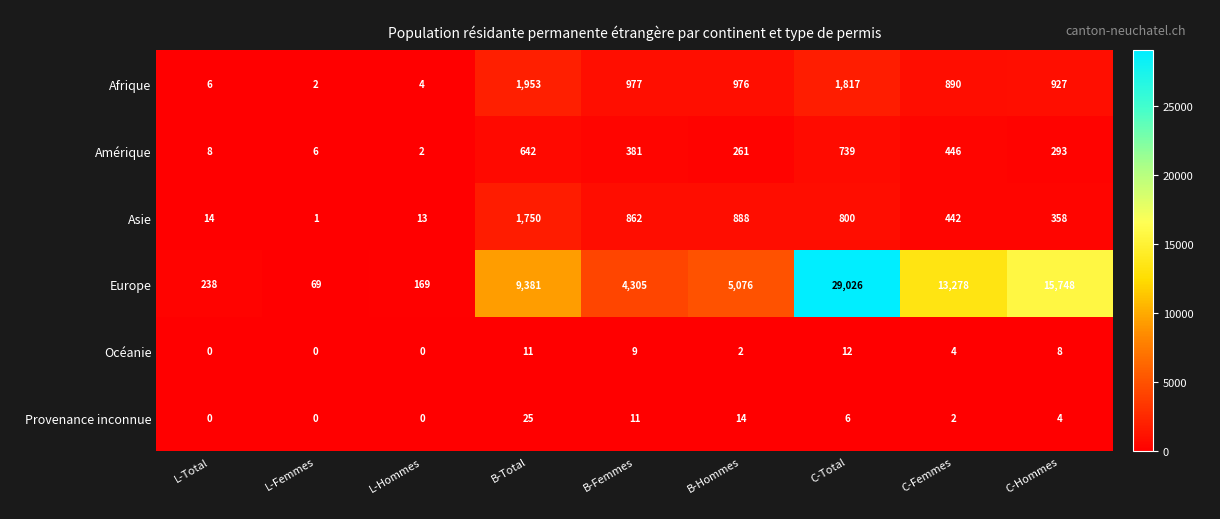

Rank the series by their maximum value, from lowest to highest.

Océanie, Provenance inconnue, Amérique, Asie, Afrique, Europe